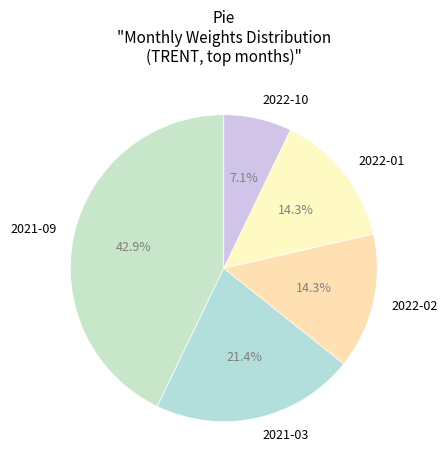

Is 2022-01 the majority of the pie?

No